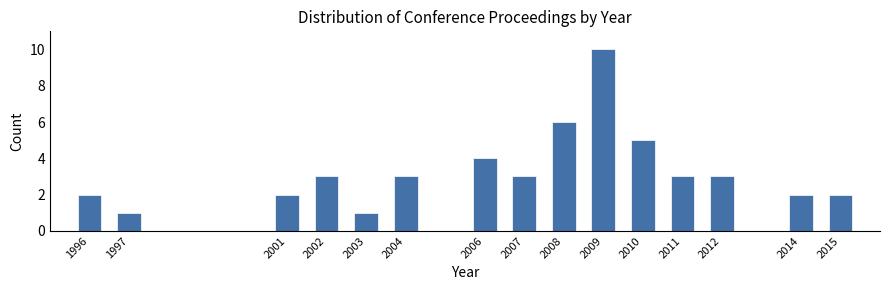

Reading left to right, list all the values displayed in this chart.

1996=2	1997=1	2001=2	2002=3	2003=1	2004=3	2006=4	2007=3	2008=6	2009=10	2010=5	2011=3	2012=3	2014=2	2015=2